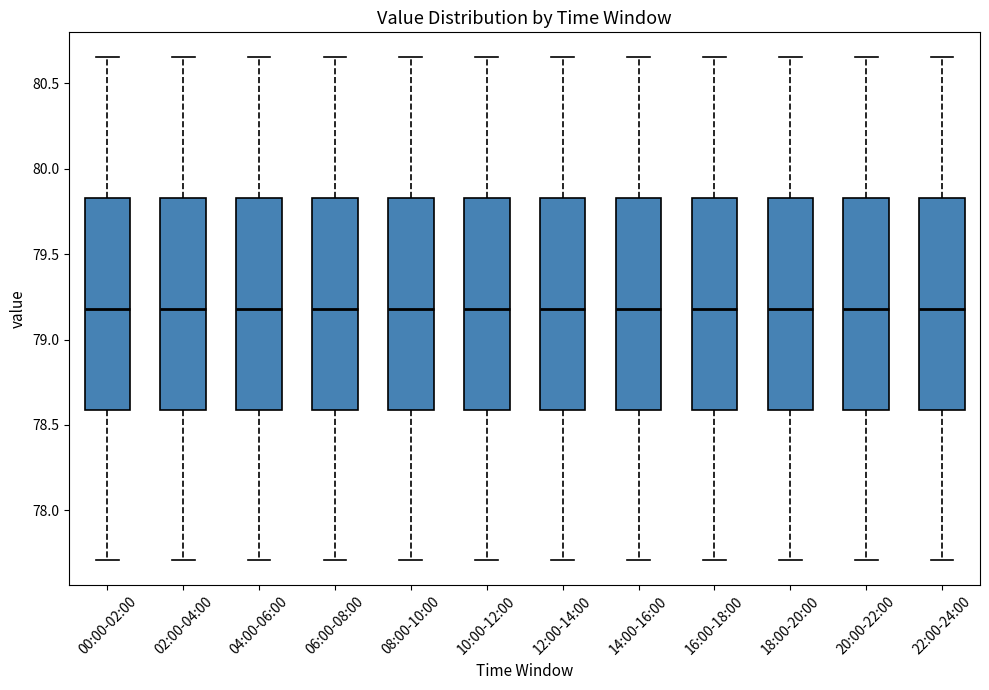

Where is the lower edge of the box for 12:00-14:00 on the y-axis? The values are not printed on the chart, so give them approximately, as read against the axis.

78.60